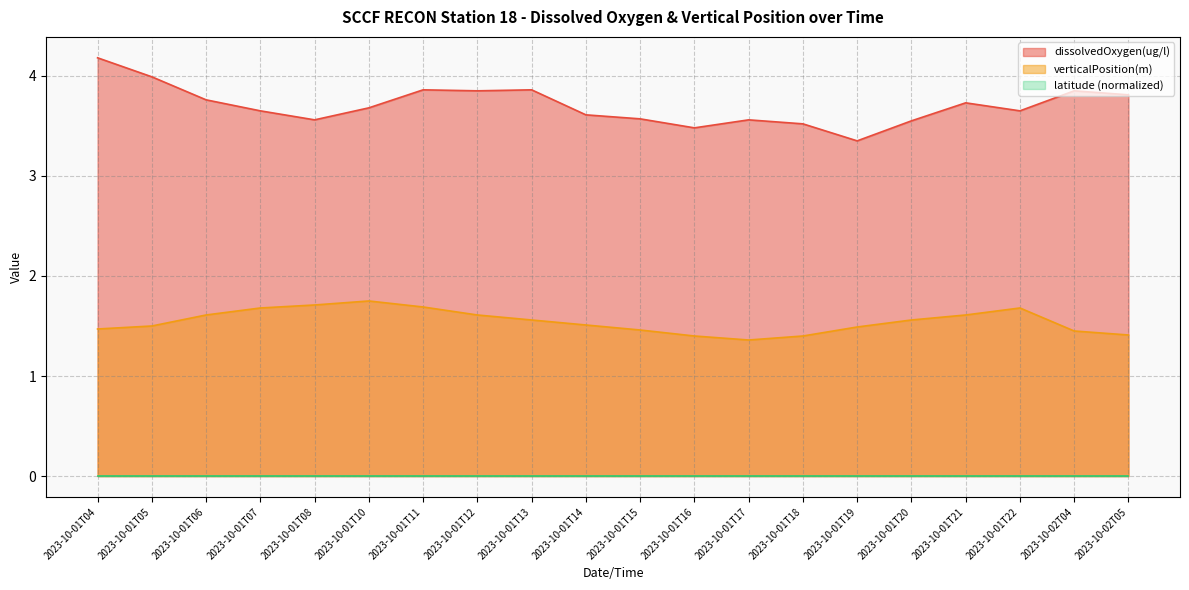

How many interior local valleys does the verticalPosition(m) series have?

1